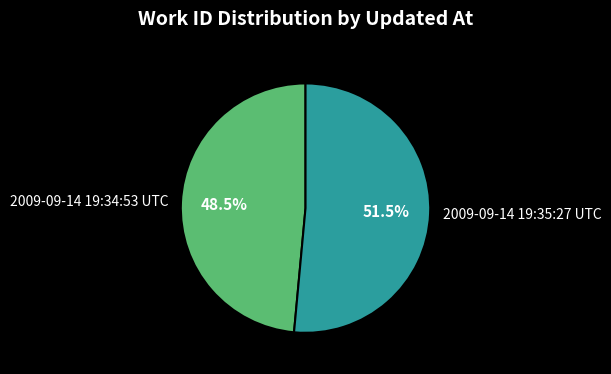

Is there any slice that represents more than half of the pie?

Yes